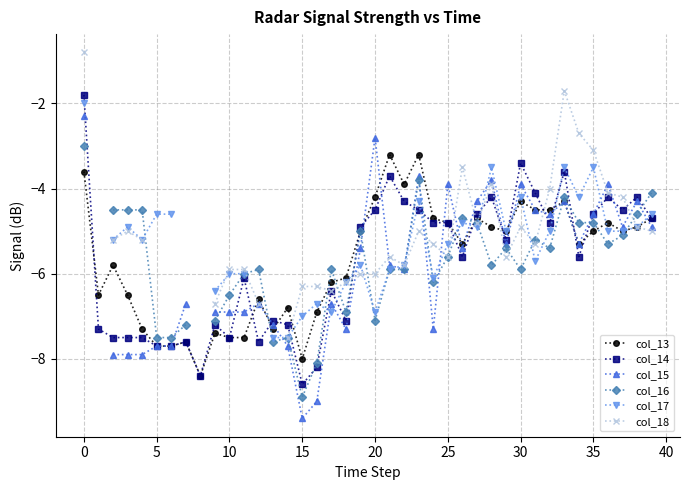

What is the smallest value displayed?

-9.4